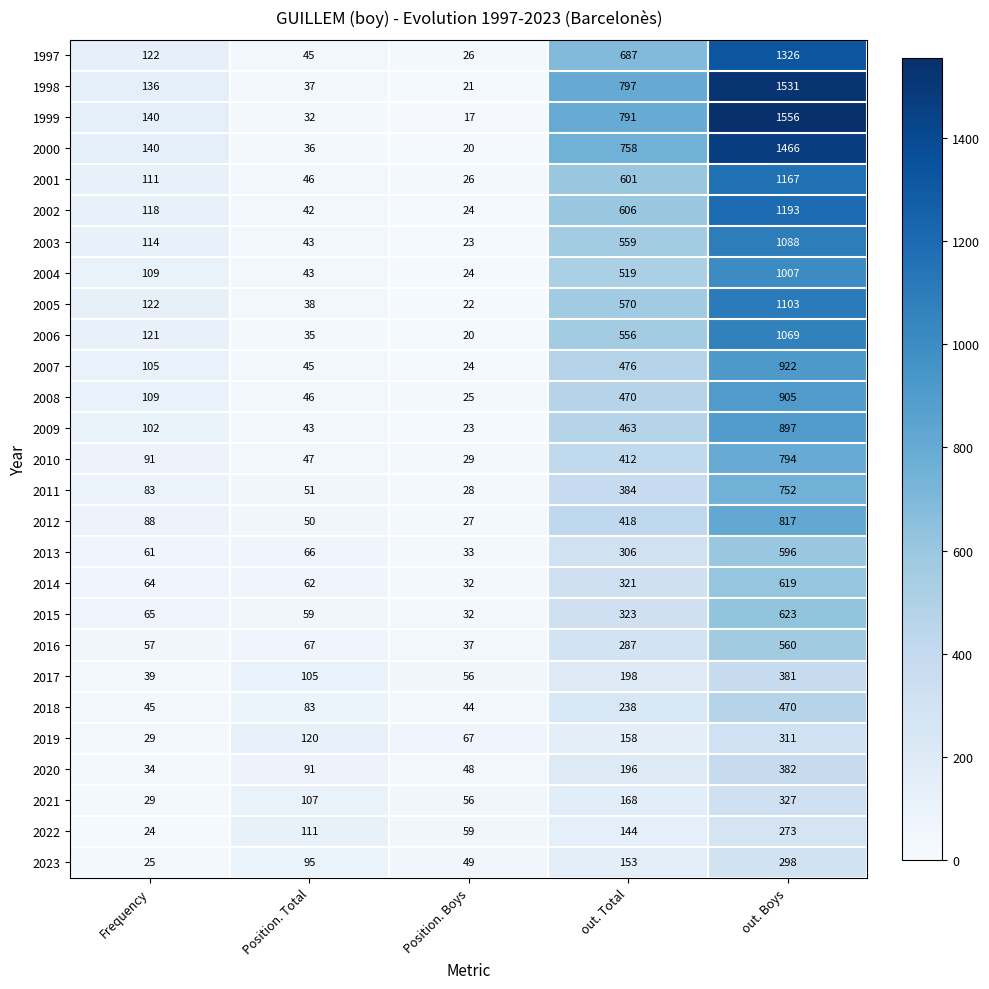

At how many categories does at least one series exceed 624?

2